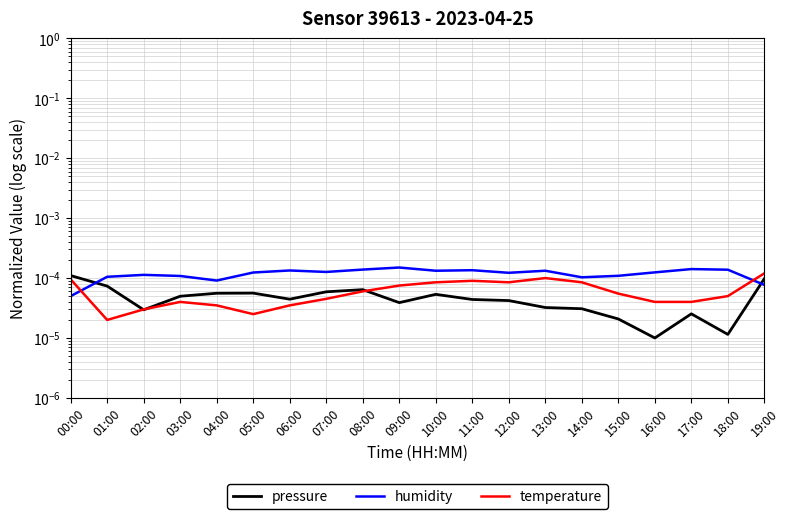

Reading right to left, transcribe all the data shown in this chart.

pressure: 19:00=0.0	18:00=0.0	17:00=0.0	16:00=0.0	15:00=0.0	14:00=0.0	13:00=0.0	12:00=0.0	11:00=0.0	10:00=0.0	09:00=0.0	08:00=0.0	07:00=0.0	06:00=0.0	05:00=0.0	04:00=0.0	03:00=0.0	02:00=0.0	01:00=0.0	00:00=0.0
humidity: 19:00=0.0	18:00=0.0	17:00=0.0	16:00=0.0	15:00=0.0	14:00=0.0	13:00=0.0	12:00=0.0	11:00=0.0	10:00=0.0	09:00=0.0	08:00=0.0	07:00=0.0	06:00=0.0	05:00=0.0	04:00=0.0	03:00=0.0	02:00=0.0	01:00=0.0	00:00=0.0
temperature: 19:00=0.0	18:00=0.0	17:00=0.0	16:00=0.0	15:00=0.0	14:00=0.0	13:00=0.0	12:00=0.0	11:00=0.0	10:00=0.0	09:00=0.0	08:00=0.0	07:00=0.0	06:00=0.0	05:00=0.0	04:00=0.0	03:00=0.0	02:00=0.0	01:00=0.0	00:00=0.0